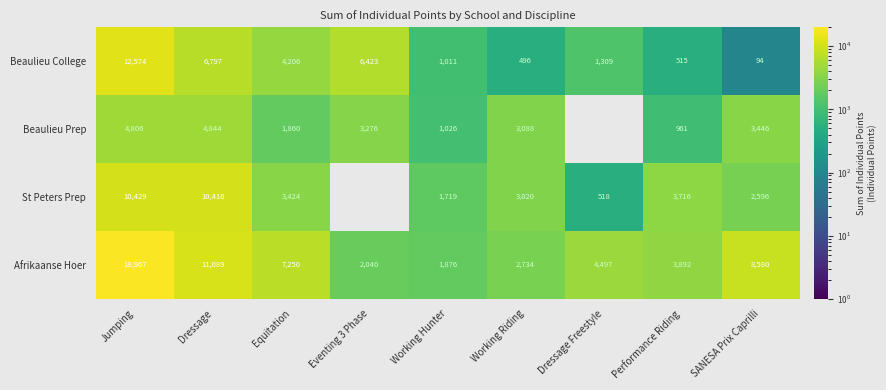

What is the average value of the Afrikaanse Hoer series?

6769